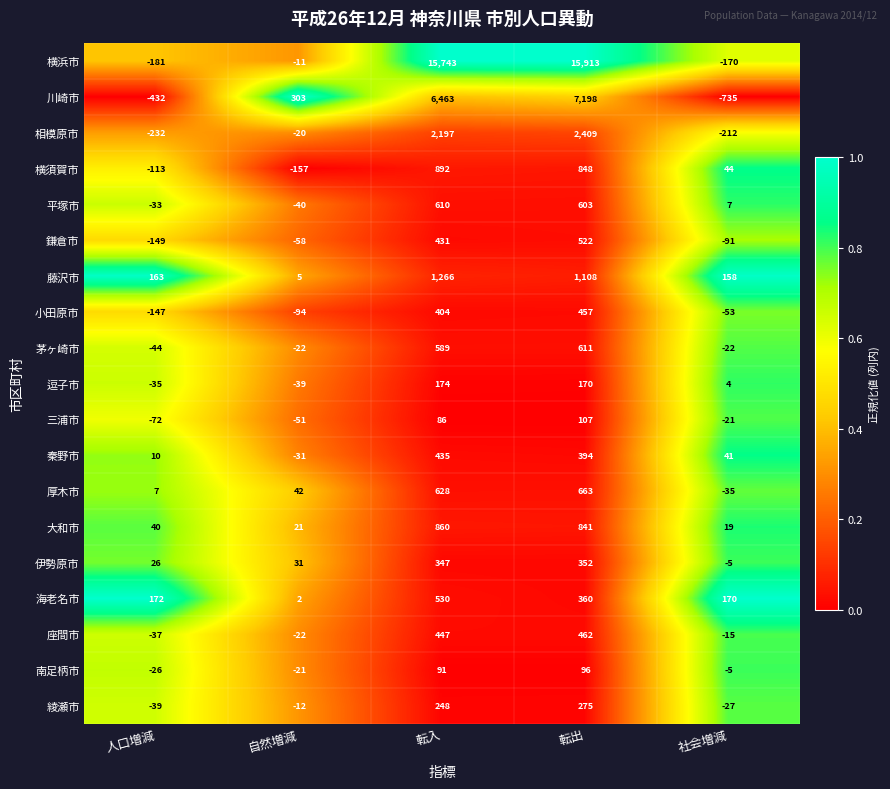

What is the maximum value shown in the chart?

15913